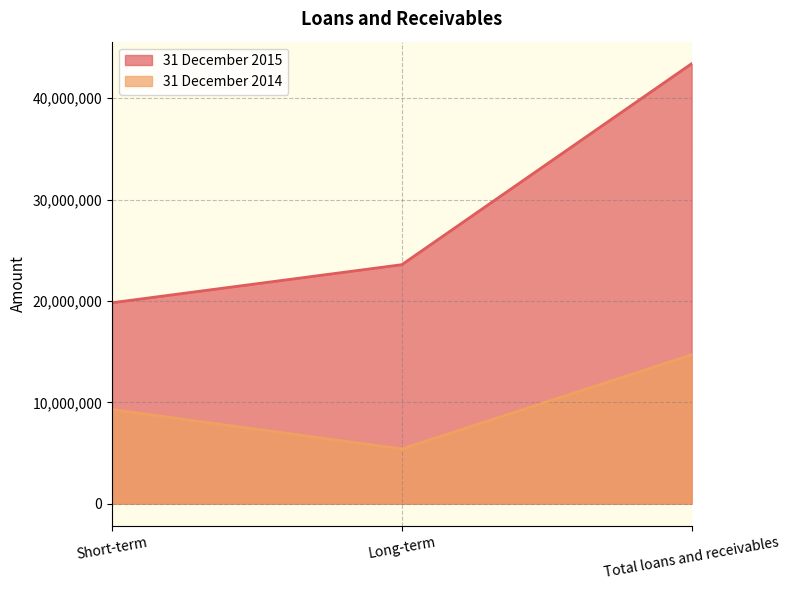

The value of 31 December 2015 at Total loans and receivables is 43403051. True or false?

True